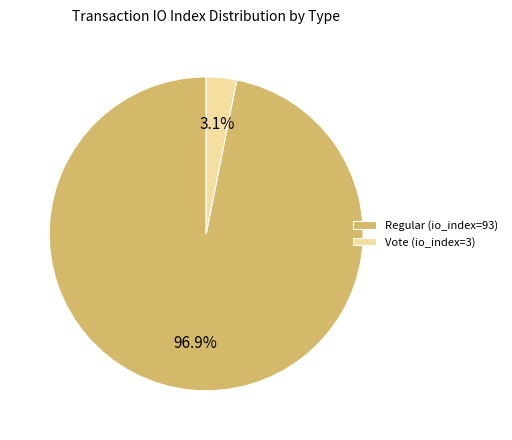

What percentage is the Vote (io_index=3) slice, to the nearest percent?

3%